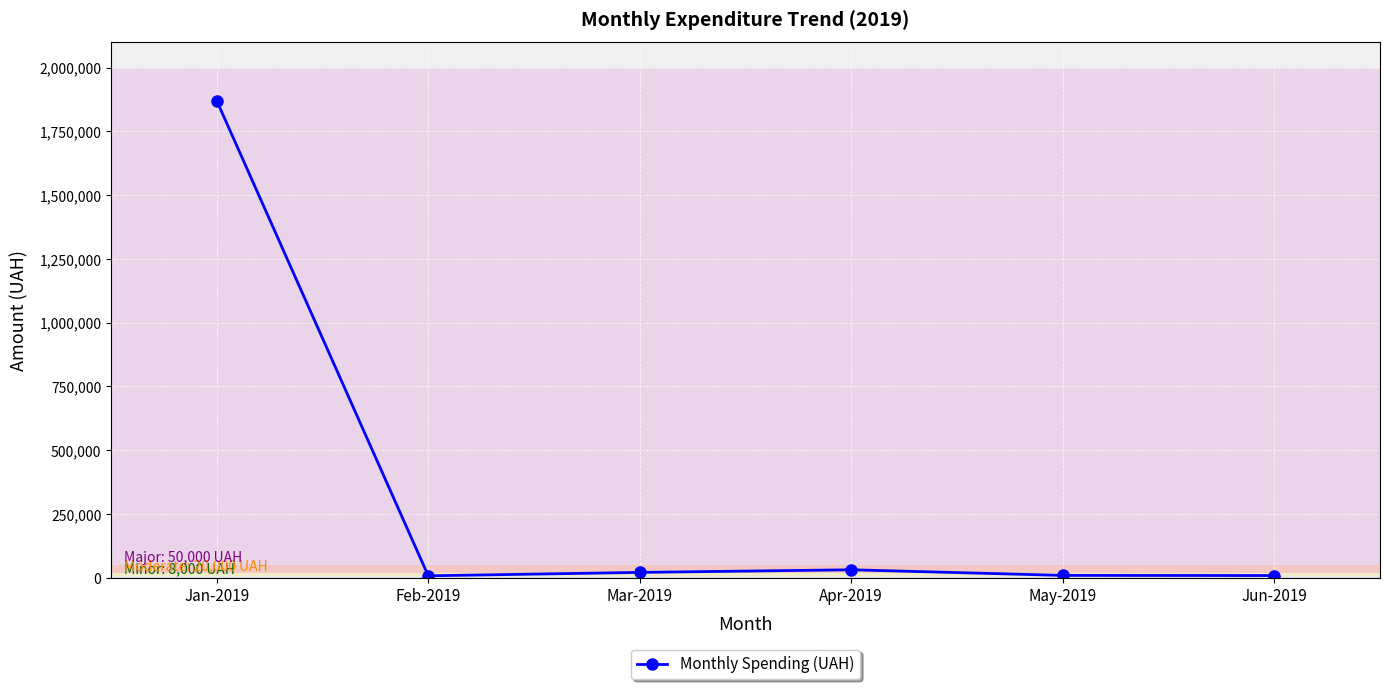

What is the average value?

324195.7